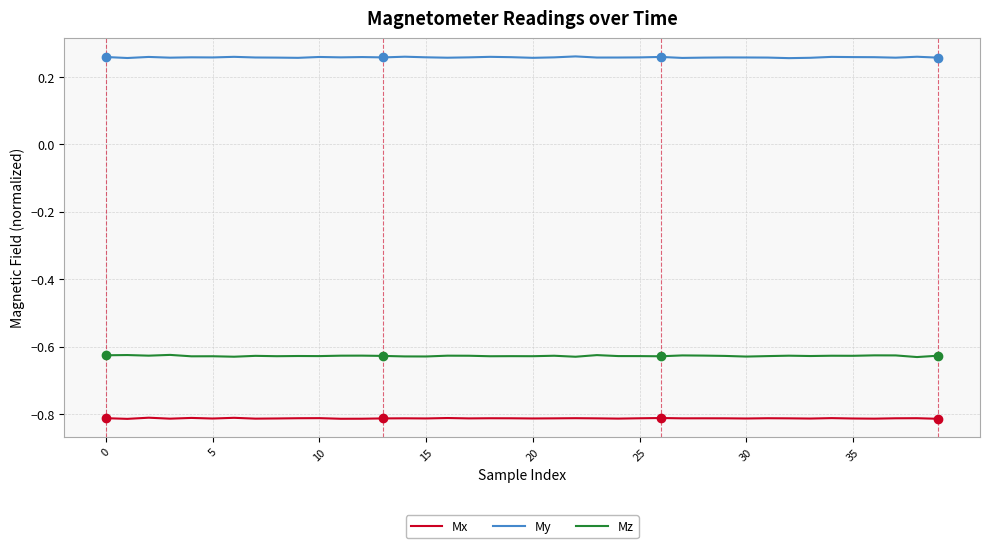

Rank the series by their average value, from lowest to highest.

Mx, Mz, My